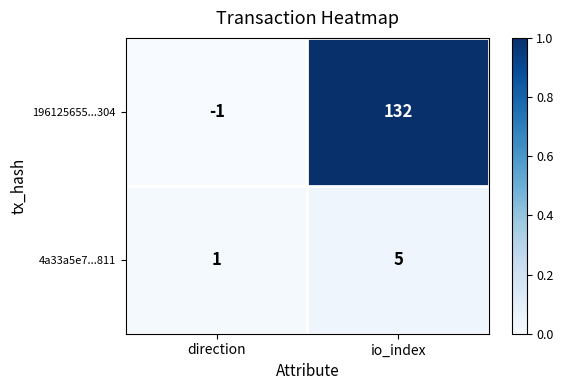

List the series in order of their peak value, lowest first.

4a33a5e7...811, 196125655...304